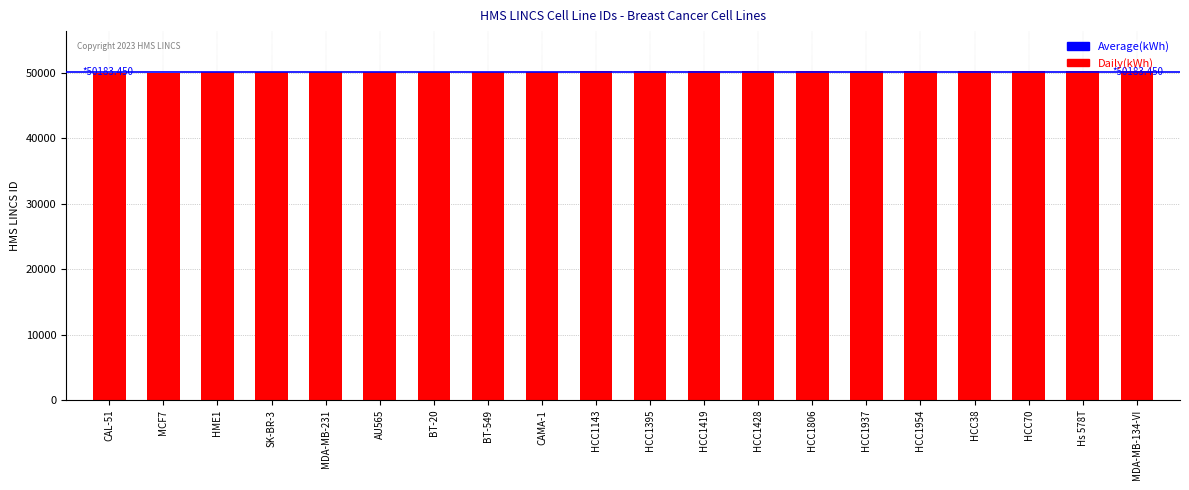

Read the value at HCC1806, to the nearest 10.

50210